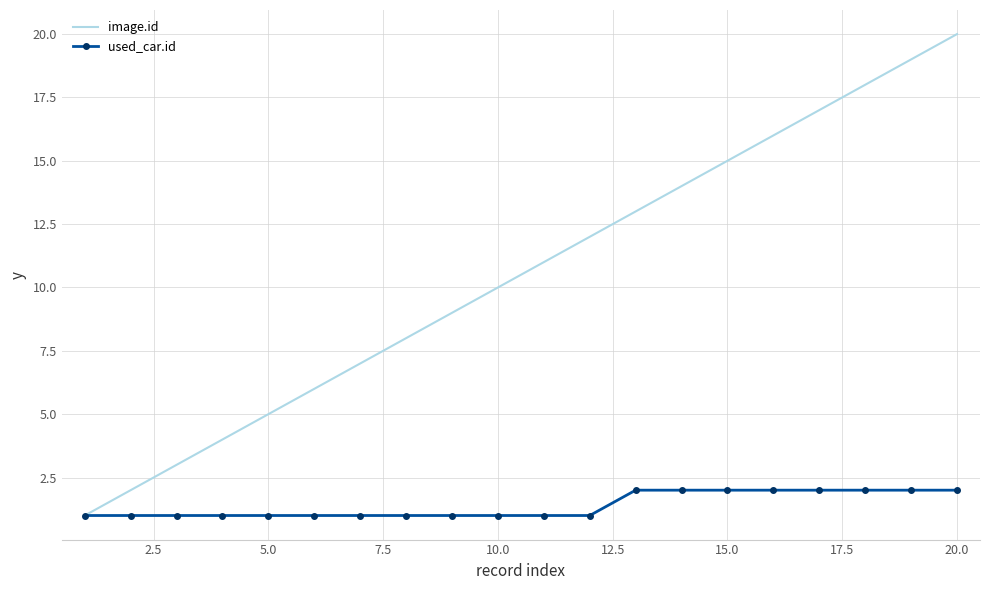

Which series has the widest spread of values?

image.id